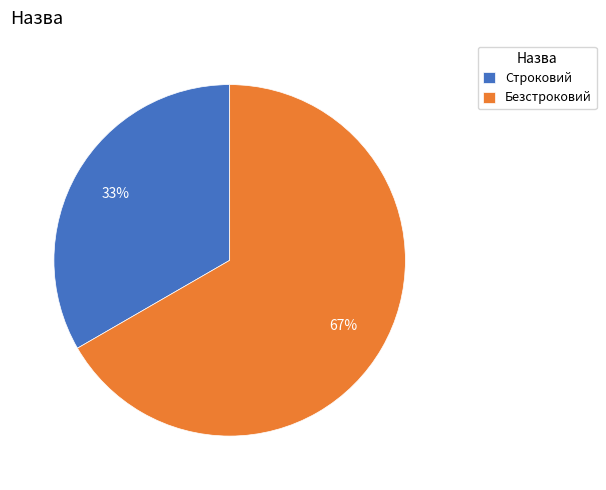

The Безстроковий slice represents 67% of the pie. True or false?

True